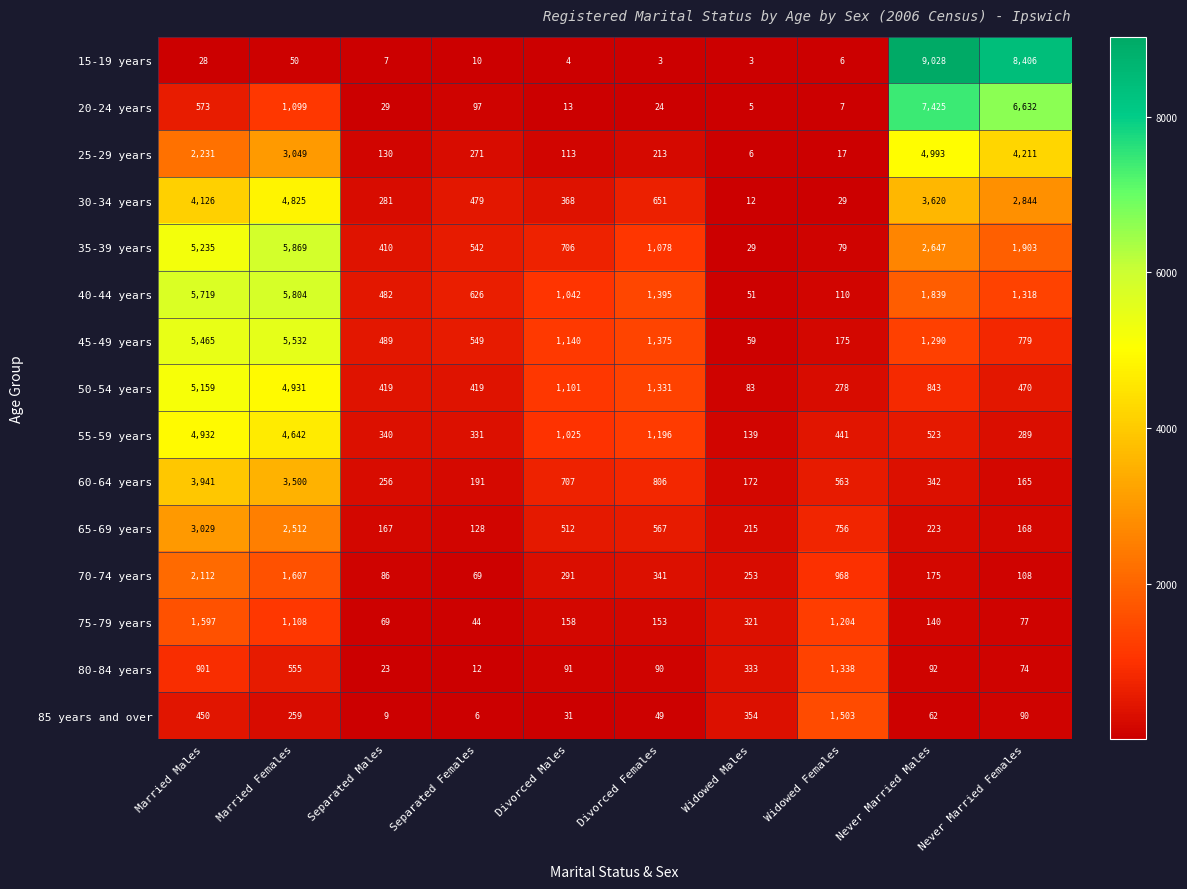

Where does the 30-34 years series first go above 651?

Married Males